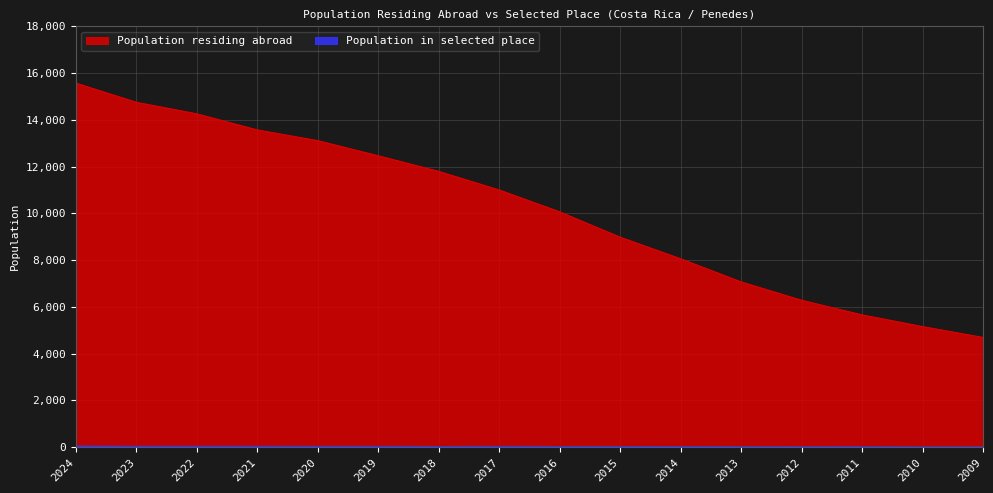

Reading left to right, extract all data points from this chart.

Population residing abroad: 15576	14754	14261	13572	13113	12466	11798	11003	10068	8983	8060	7071	6286	5660	5159	4695
Population in selected place: 44	30	30	30	28	28	23	27	23	23	21	18	17	15	9	9